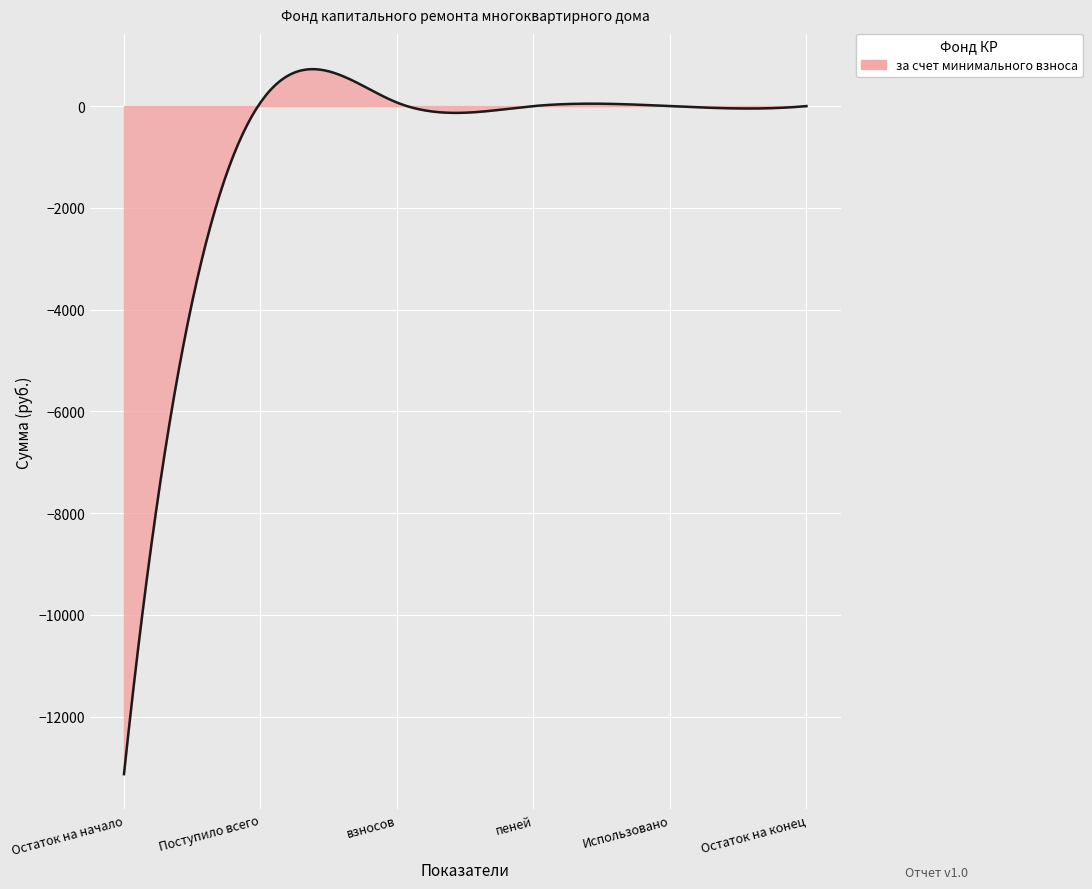

Does the chart display data point markers on the line(s)?

No